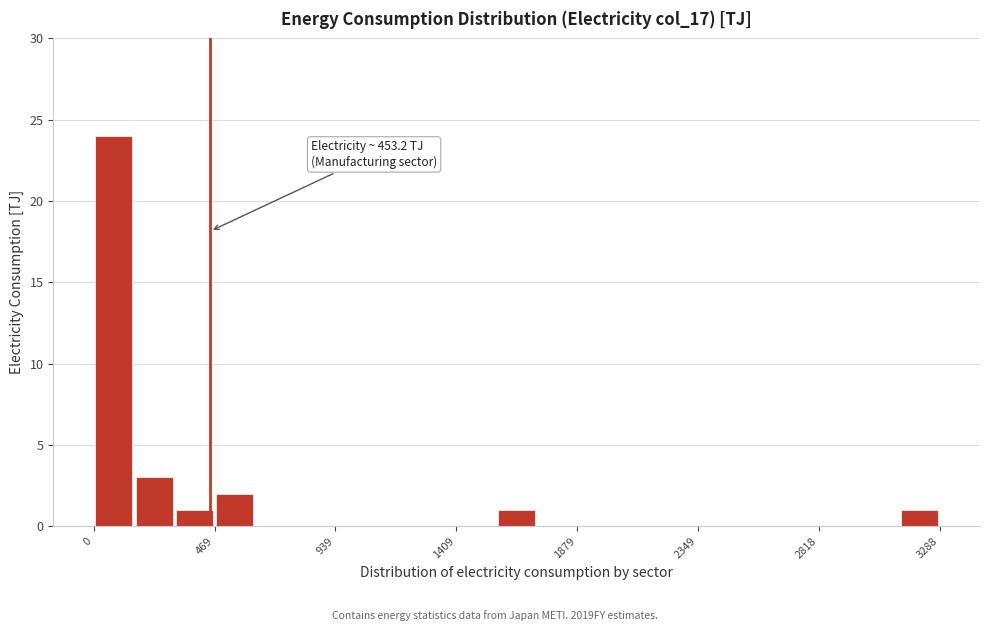

Read against the x-axis, roughly where is the centre of the tallest bar?

100